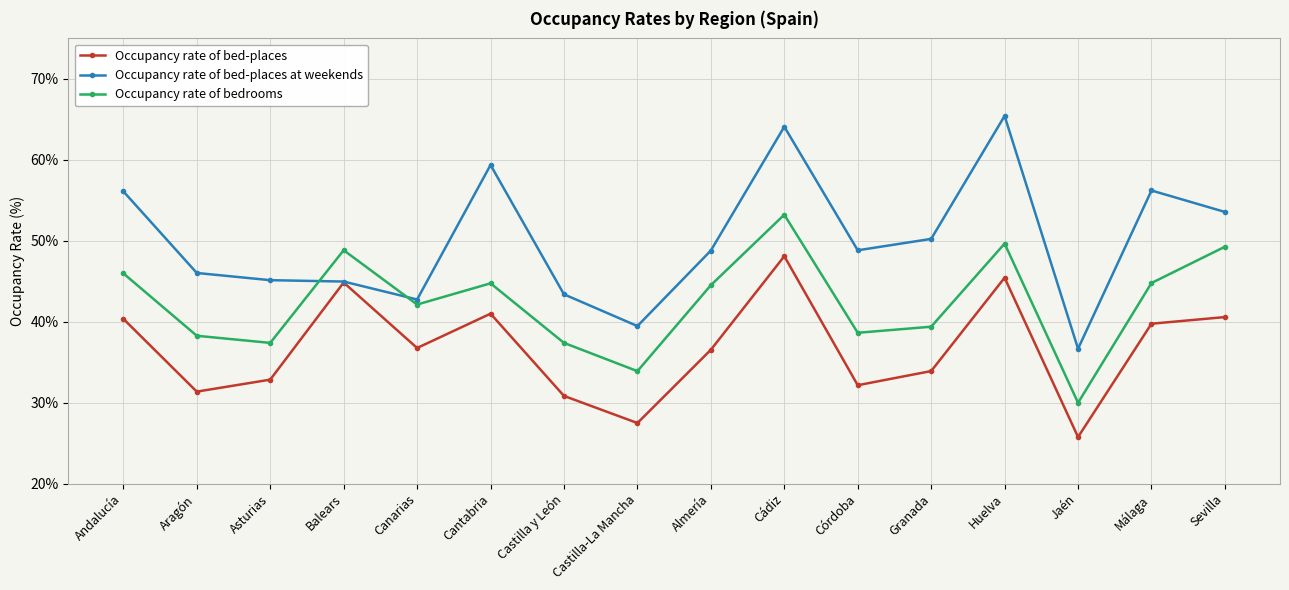

At Sevilla, list the series in order from smallest to largest.

Occupancy rate of bed-places, Occupancy rate of bedrooms, Occupancy rate of bed-places at weekends